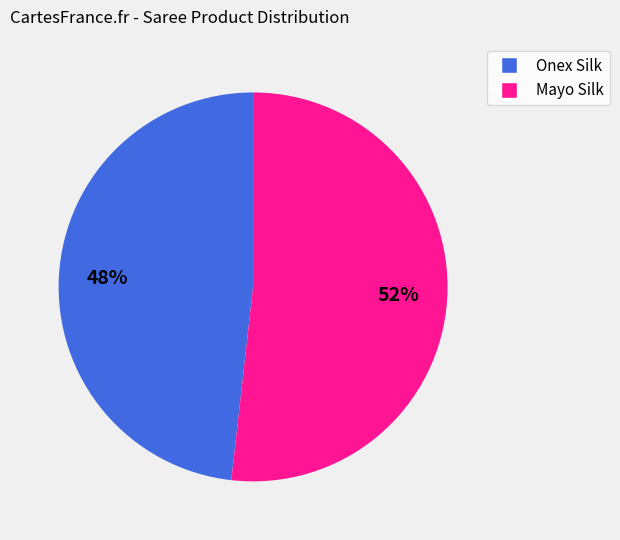

Approximately how many times larger is the value at Mayo Silk compared to Onex Silk?

1.1